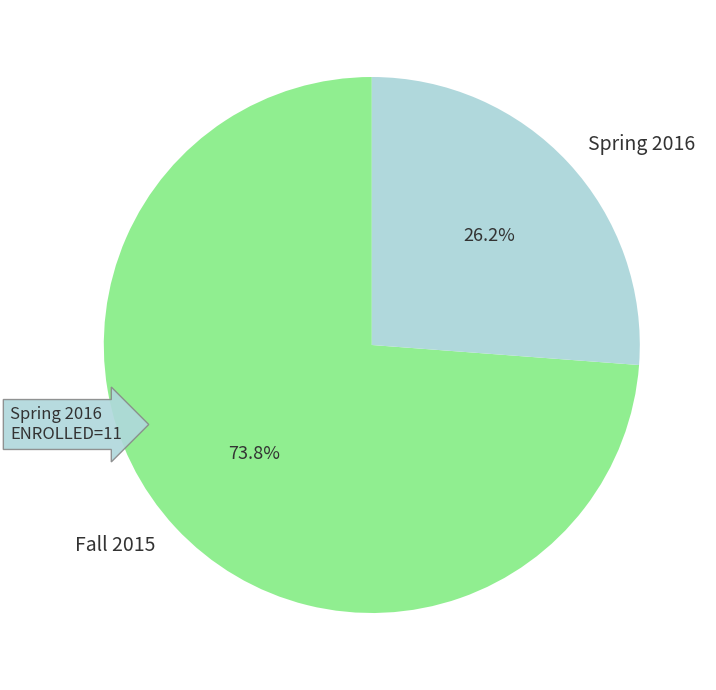

Is it true that Spring 2016 is 38% of the pie?

False